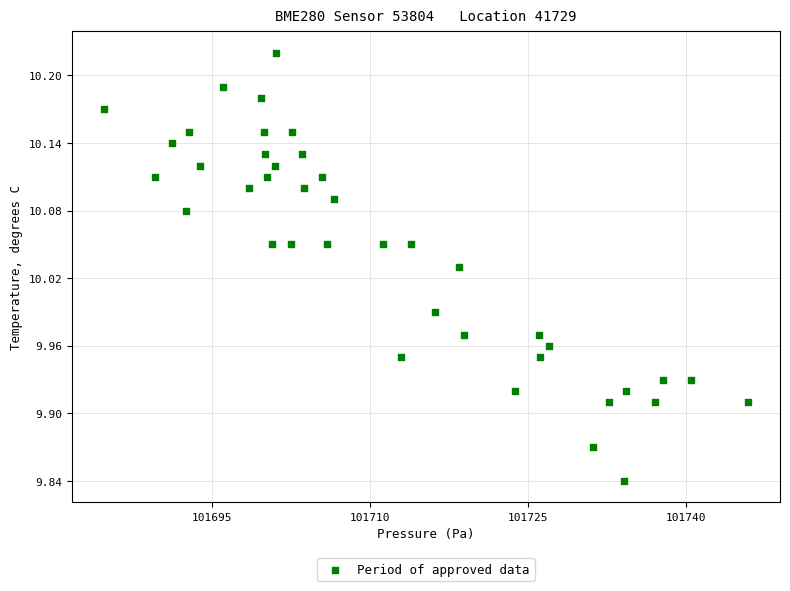

What is the range of Y values (max minus min)?

0.4